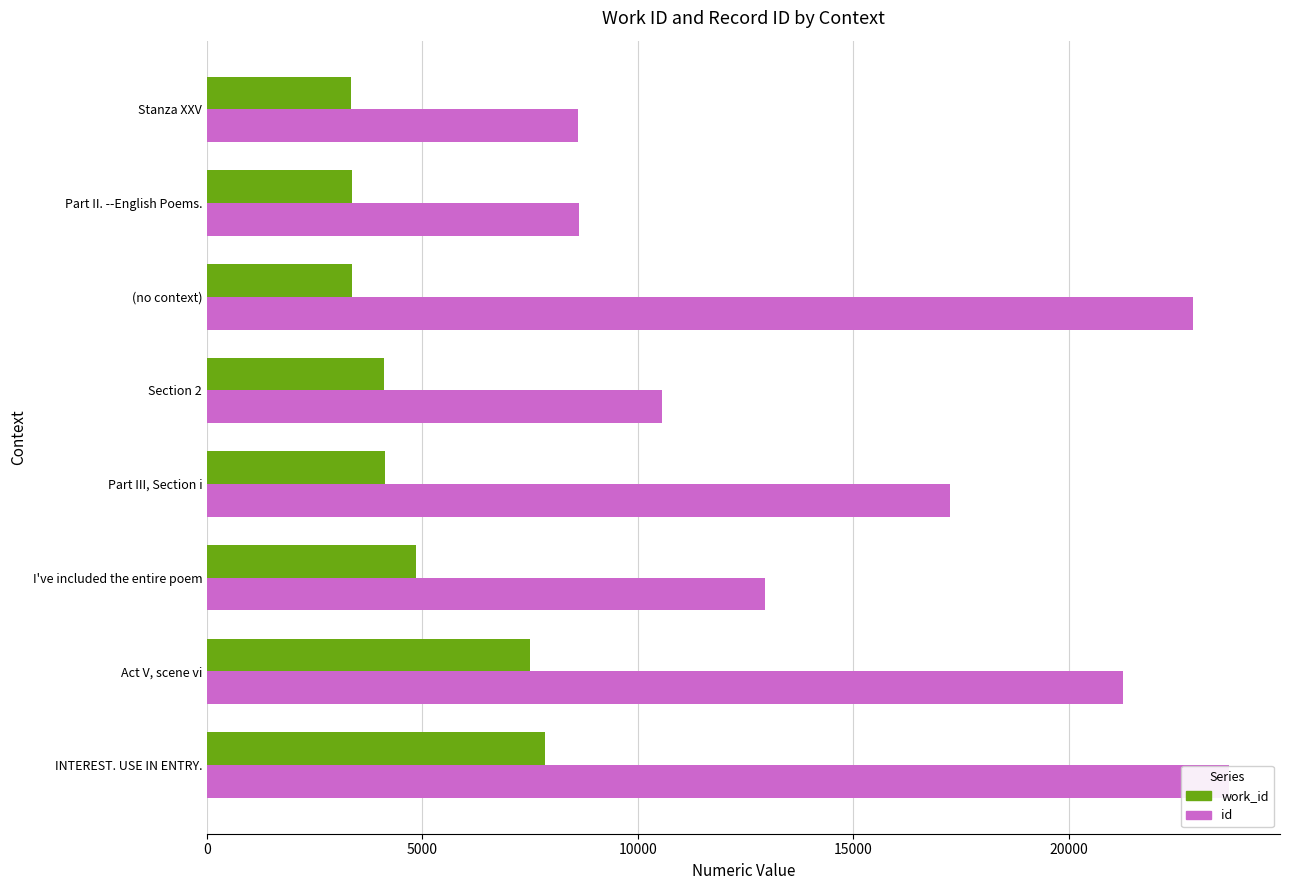

The value of work_id at Part II. --English Poems. is 3365. True or false?

True